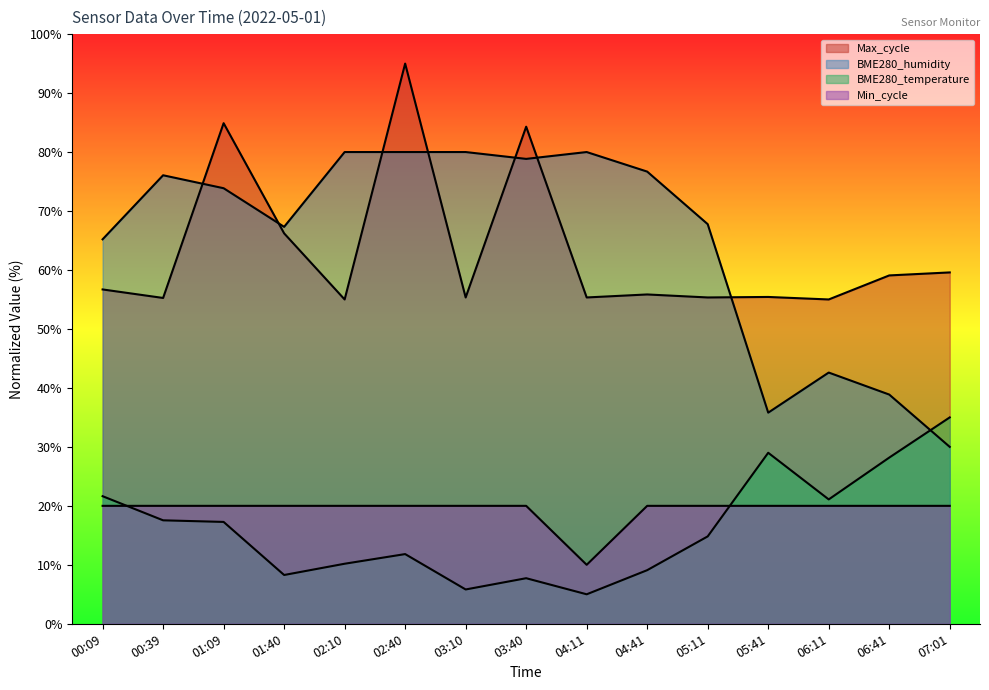

True or false: Max_cycle has a value of 59.1 at 06:41.

True